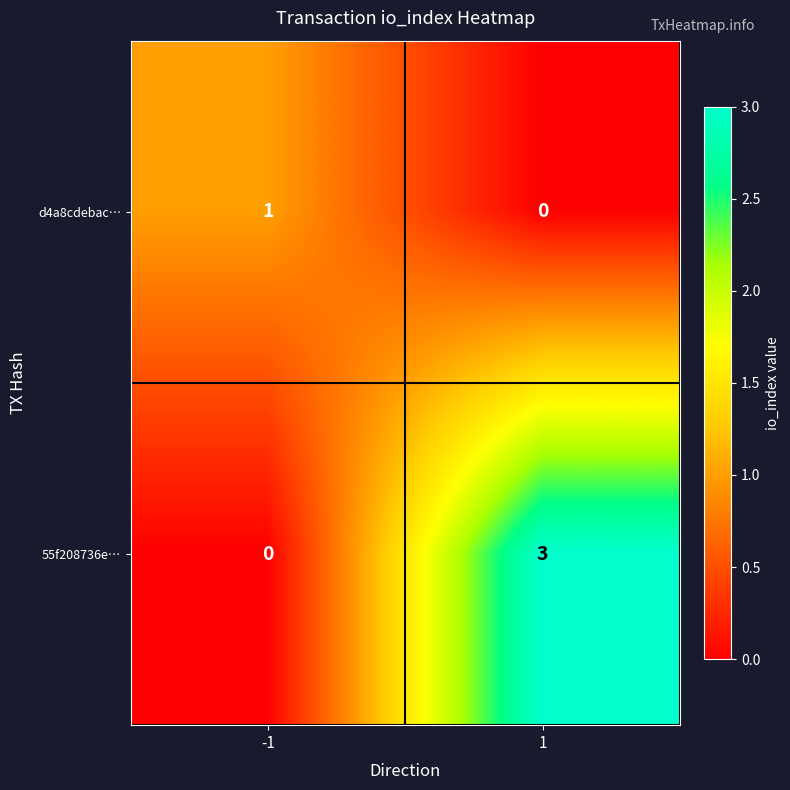

At how many categories does at least one series exceed 2?

1